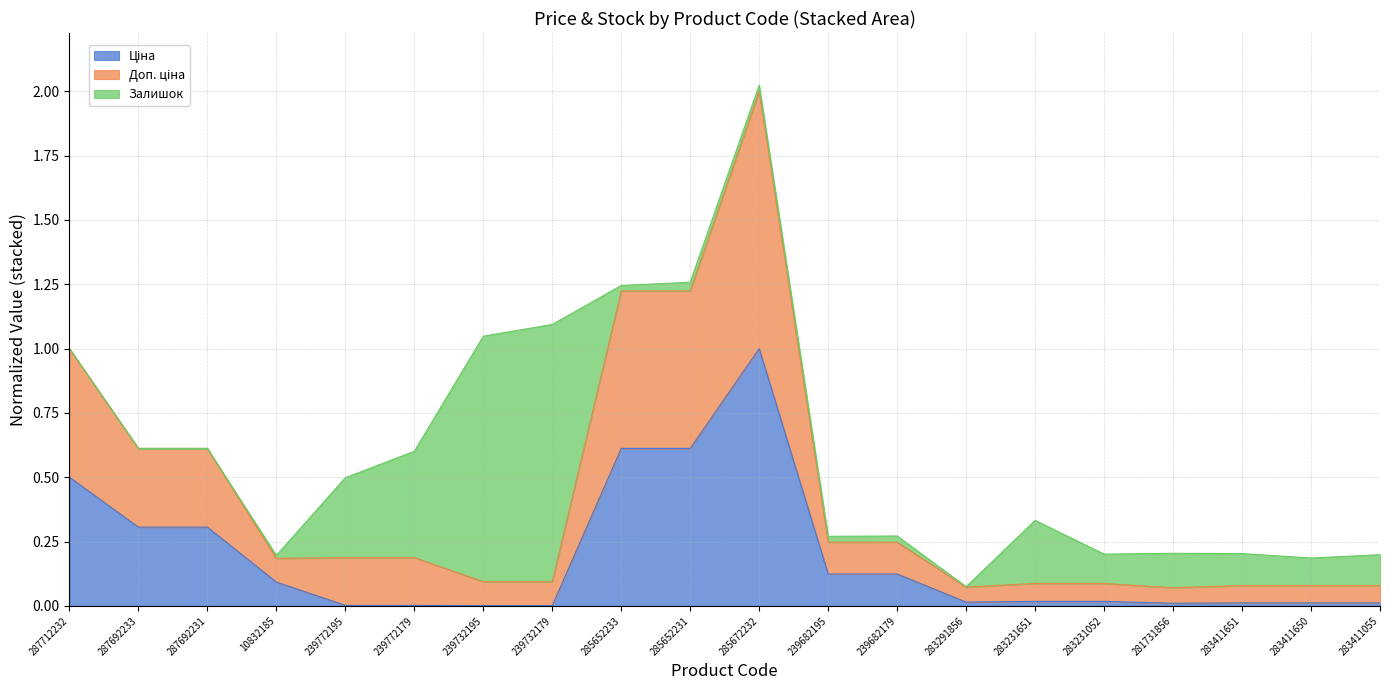

At which category is the sum across all series the highest?

285672232